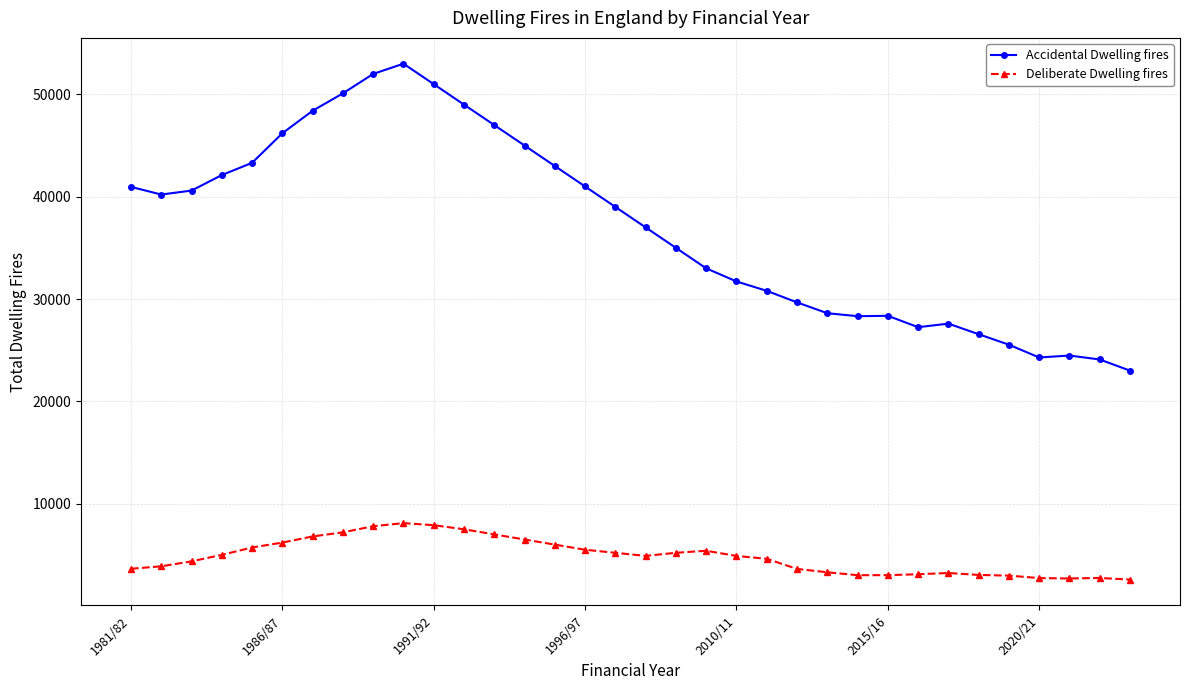

True or false: Accidental Dwelling fires has more than 2 points higher than both neighbors.

True